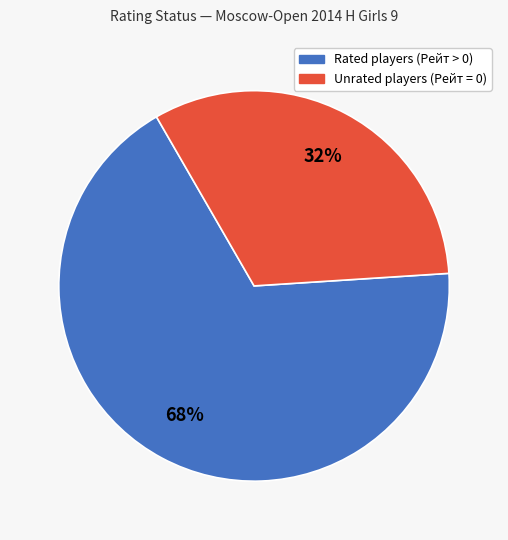

To the nearest percent, what is the average slice percentage?

50%